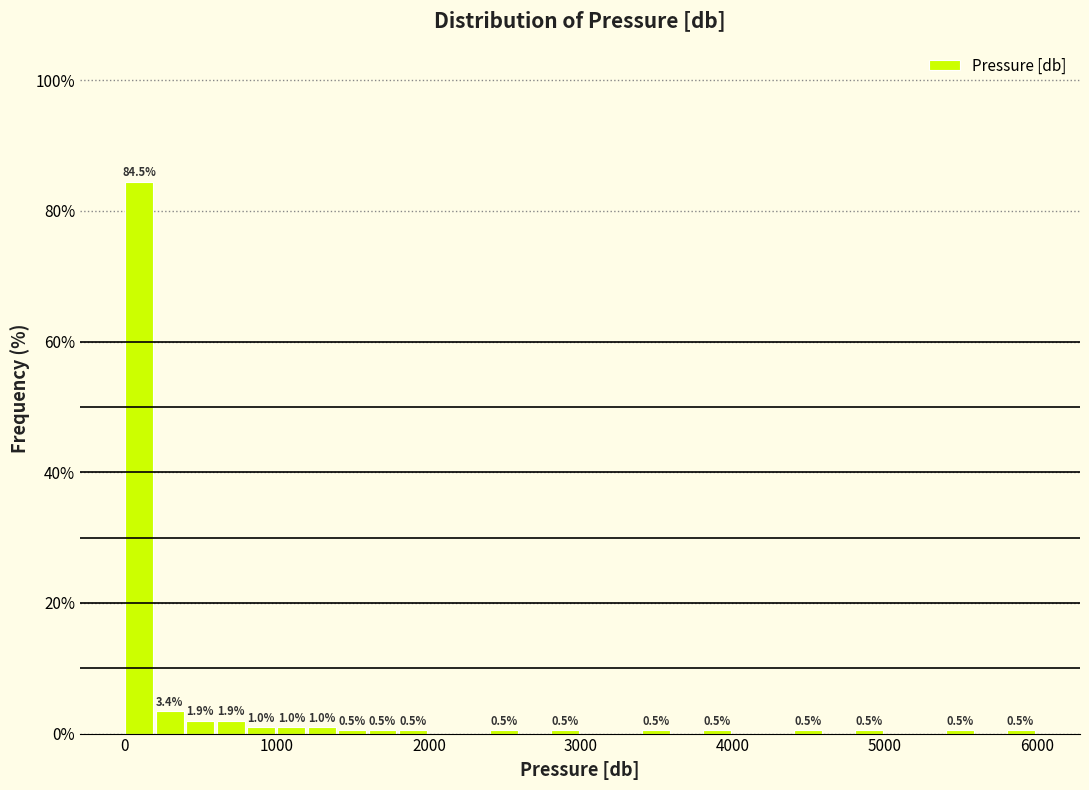

Around what value on the x-axis is the tallest bar? Give the approximate position of its centre, as read against the axis.

100